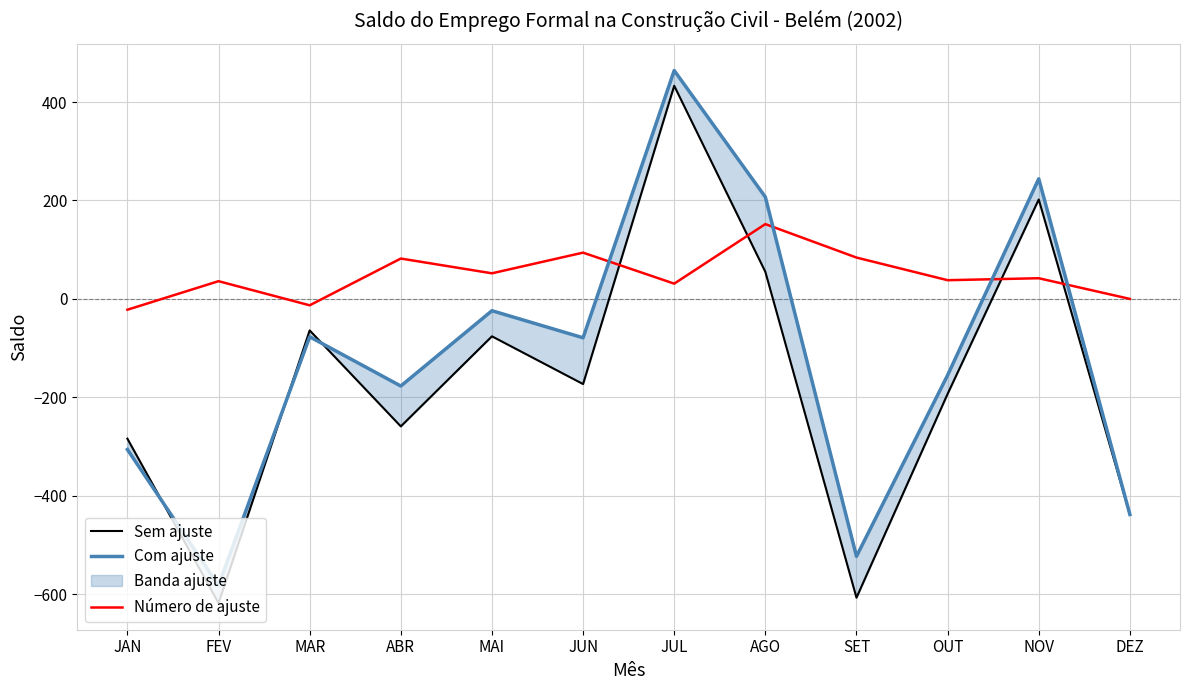

List the series in order of their peak value, highest first.

Com ajuste, Sem ajuste, Número de ajuste